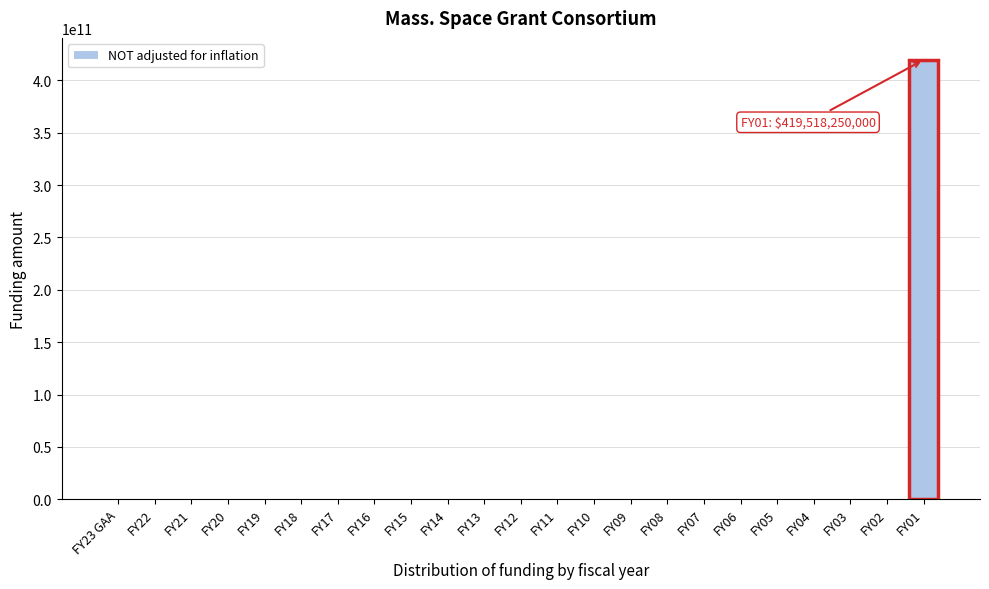

Reading right to left, list all the values displayed in this chart.

FY01=419518250000	FY02=0	FY03=0	FY04=0	FY05=0	FY06=0	FY07=0	FY08=0	FY09=0	FY10=0	FY11=0	FY12=0	FY13=0	FY14=0	FY15=0	FY16=0	FY17=0	FY18=0	FY19=0	FY20=0	FY21=0	FY22=0	FY23 GAA=0